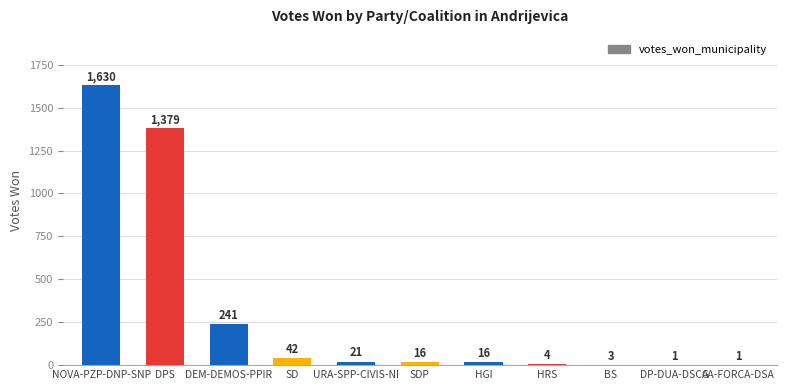

Read the value at DPS, to the nearest 10.

1380